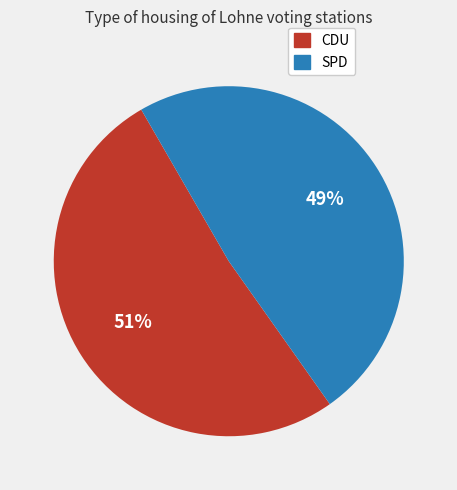

What percentage is the SPD slice, to the nearest percent?

49%